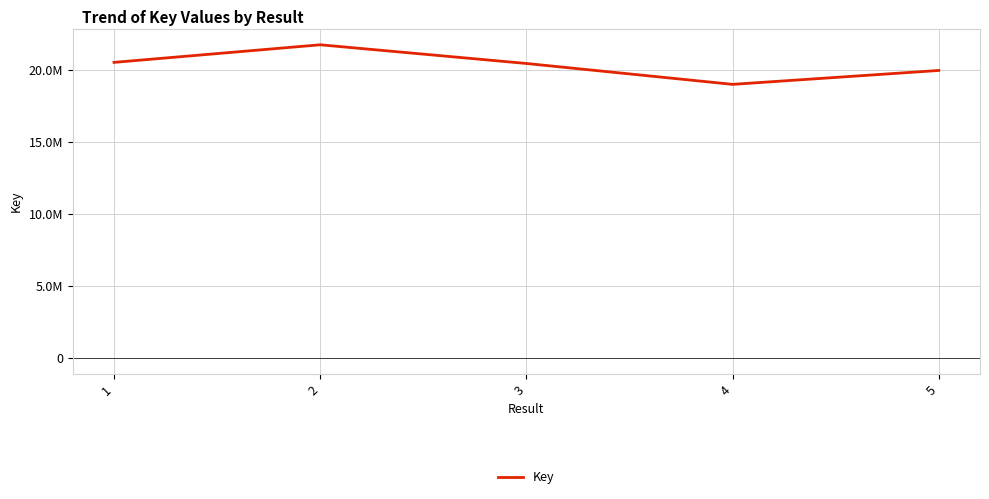

At which category does the data reach its first local valley?

4